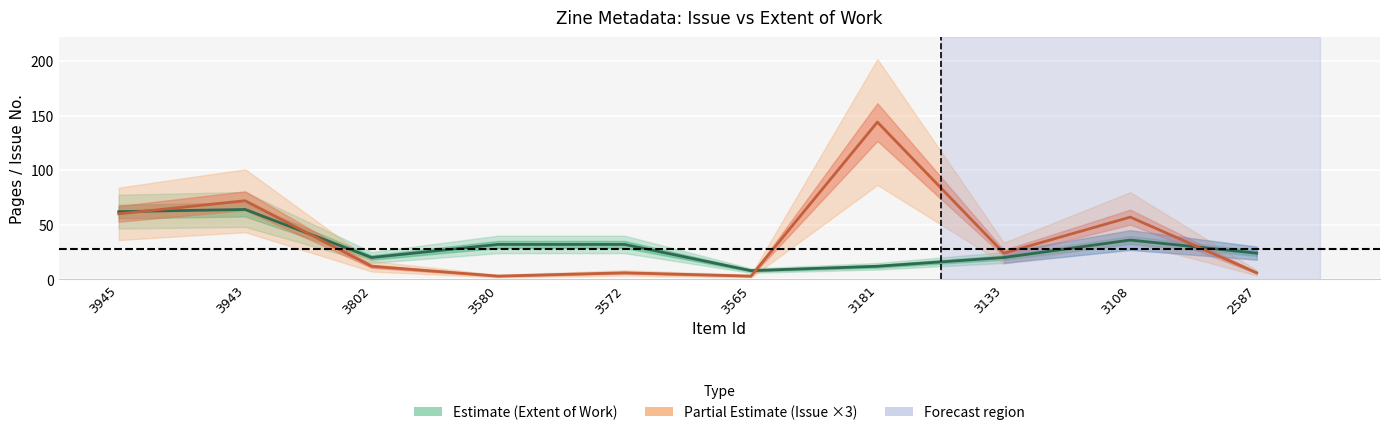

What is the minimum value for Extent of Work?

8